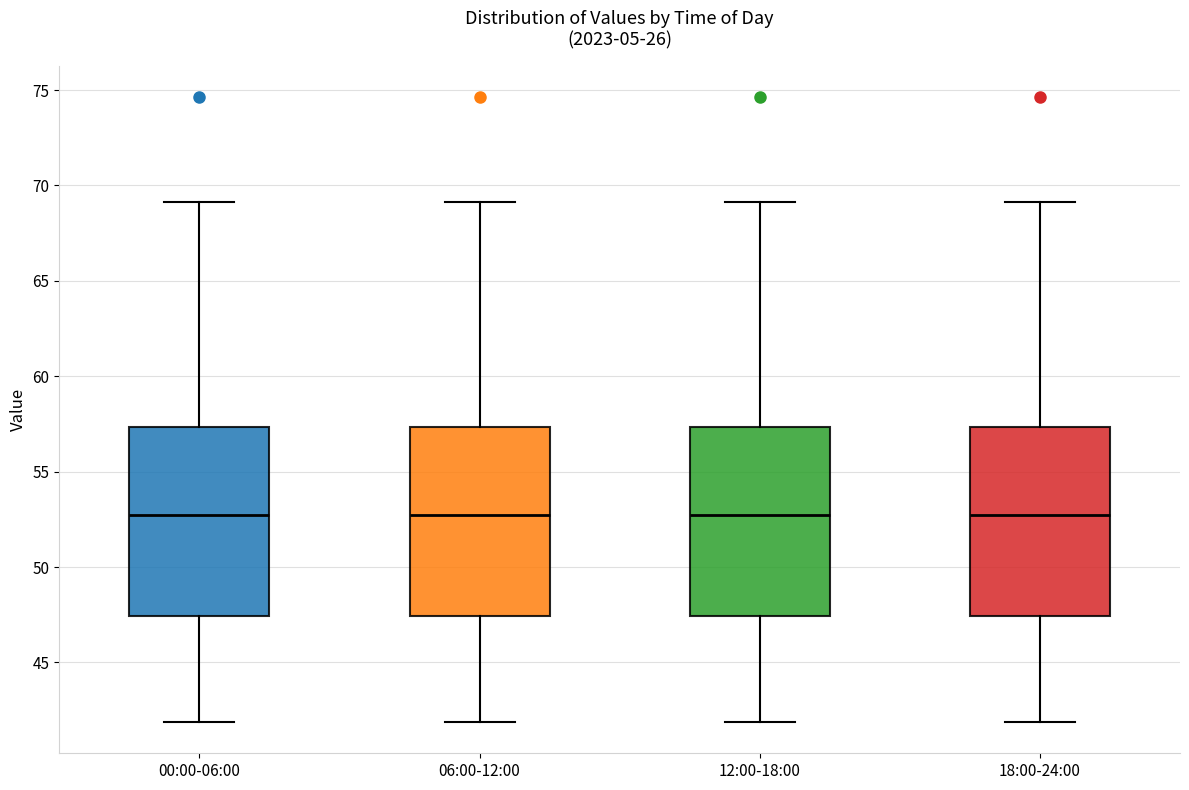

Reading left to right, transcribe this box plot: for each box, give where its median line is, the range the box spans, and where its two whiskers end, as read against the y-axis. The values are not printed on the chart, so give them approximately, as read against the axis.

00:00-06:00: median 52.5, box 47.5 to 57.5, whiskers 42.0 to 69.0
06:00-12:00: median 52.5, box 47.5 to 57.5, whiskers 42.0 to 69.0
12:00-18:00: median 52.5, box 47.5 to 57.5, whiskers 42.0 to 69.0
18:00-24:00: median 52.5, box 47.5 to 57.5, whiskers 42.0 to 69.0